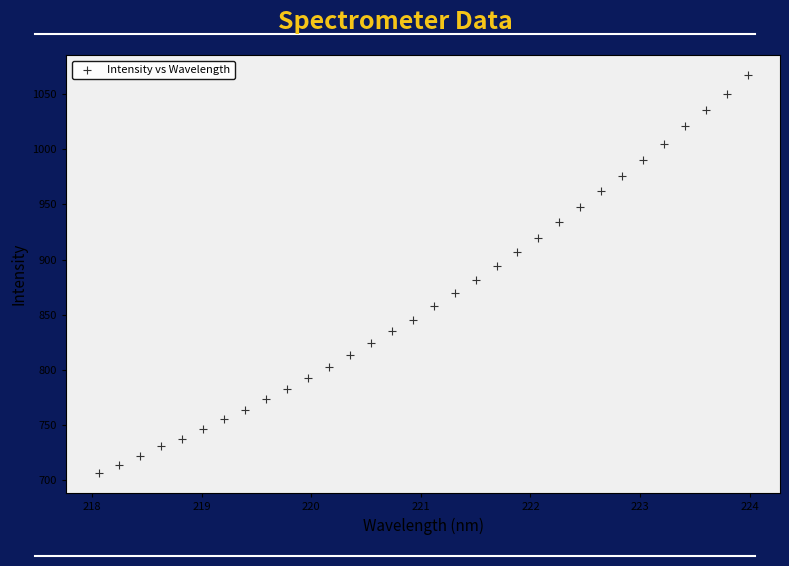

What is the range of Y values (max minus min)?

360.9